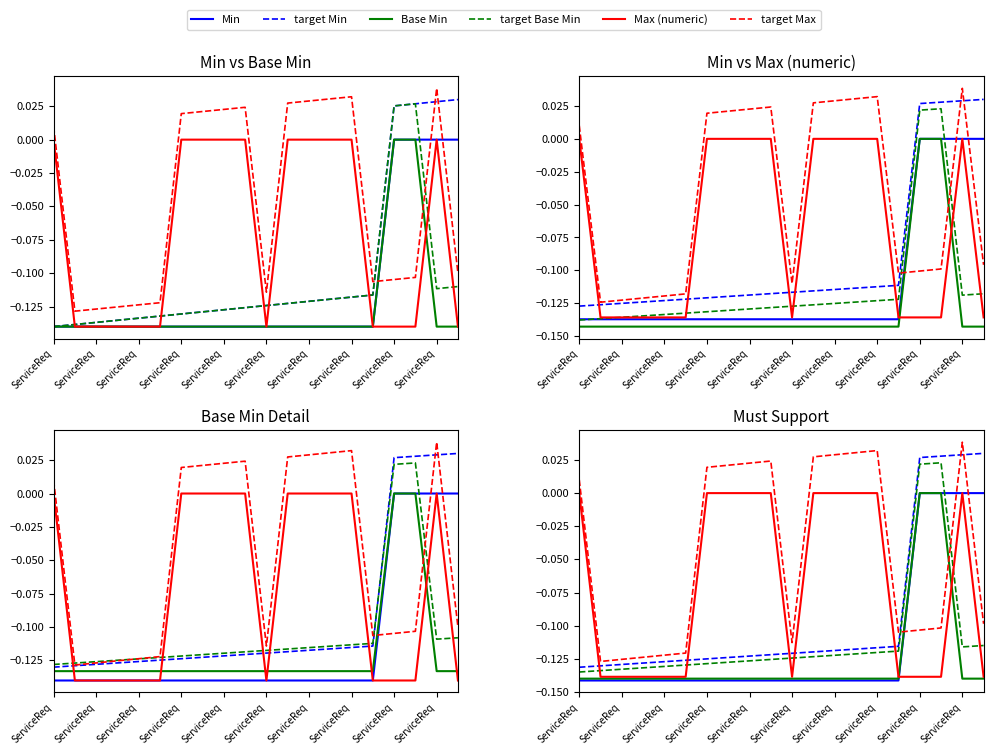

How many values in target Base Min are above zero?

2